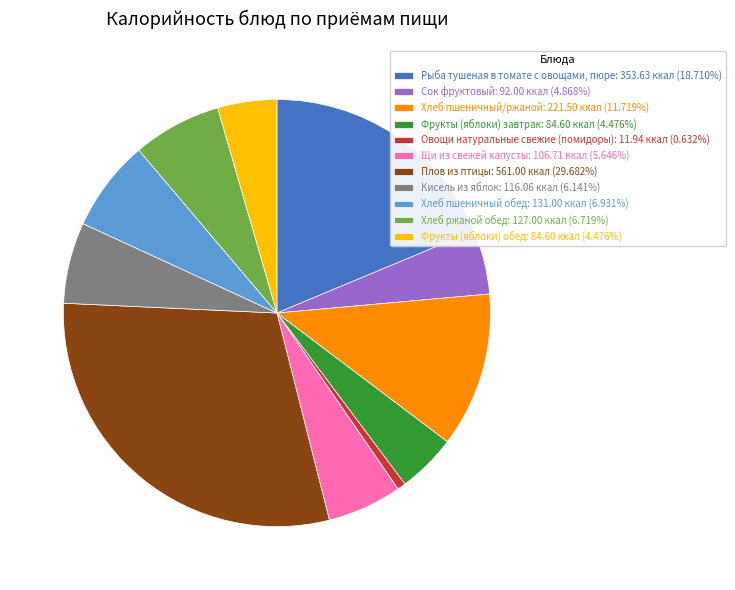

Do Хлеб пшеничный обед: 131.00 ккал (6.931%) and Фрукты (яблоки) обед: 84.60 ккал (4.476%) together represent more than half of the pie?

No